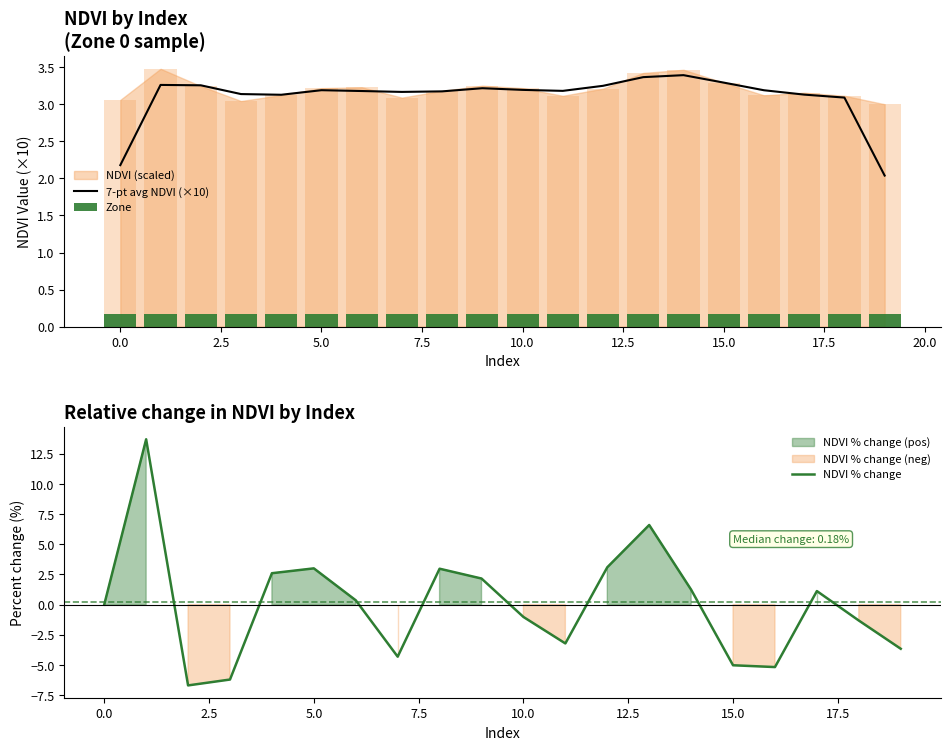

How many values in the 7-pt avg NDVI (×10) series are below 3?

2